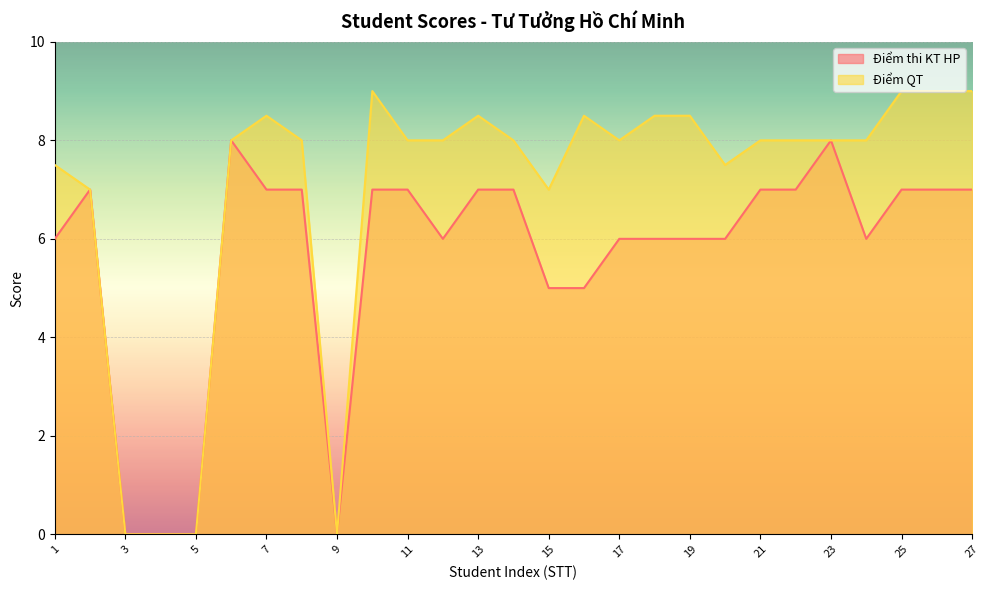

What is the value of the Điểm thi KT HP point at the 21st from the left?

7.0